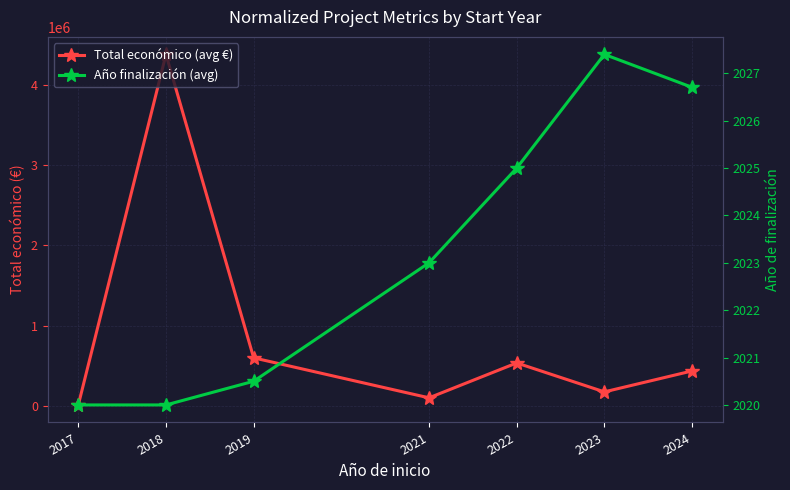

What is the greatest value displayed?

4379593.0